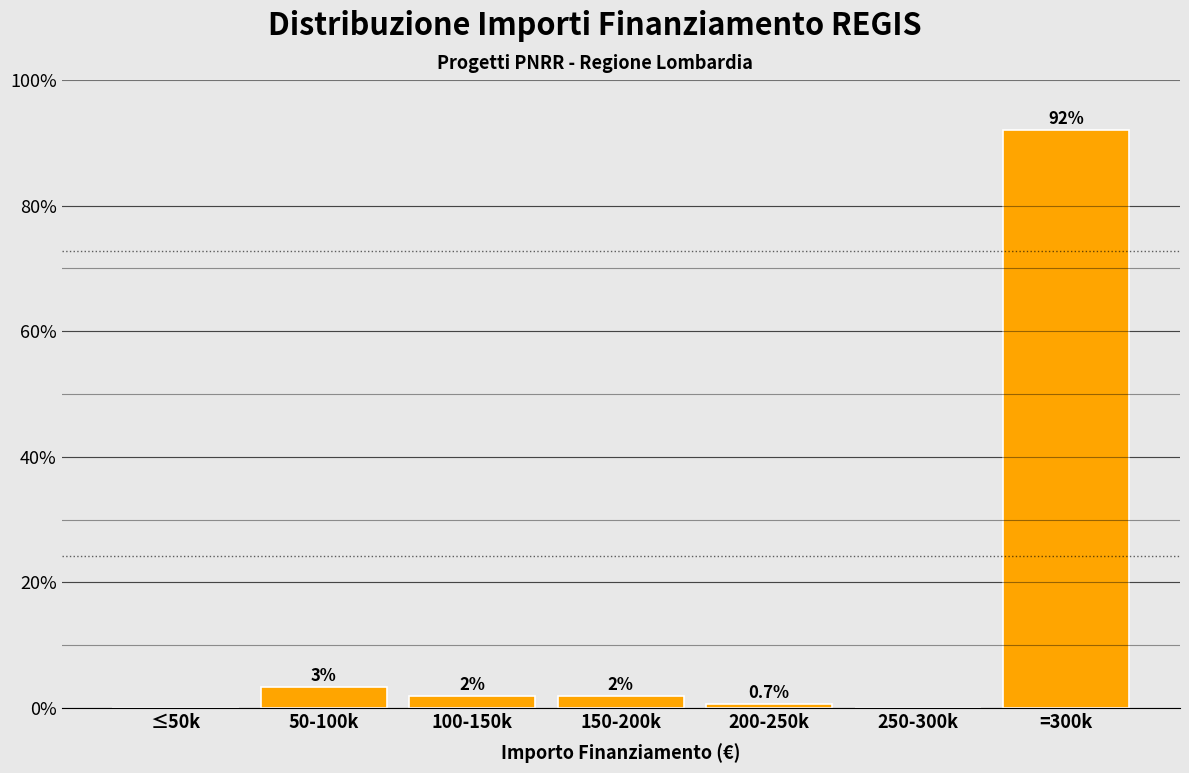

What is the sum of the values at 150-200k and ≤50k?

2.0